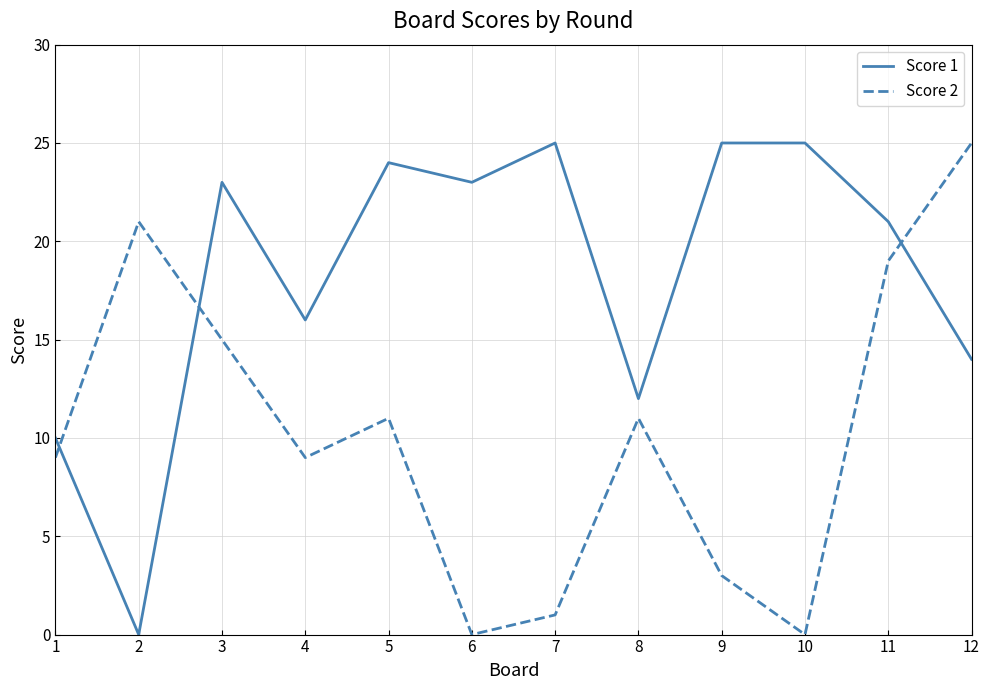

Reading left to right, list all the values displayed in this chart.

Score 1: 10	0	23	16	24	23	25	12	25	25	21	14
Score 2: 9	21	15	9	11	0	1	11	3	0	19	25